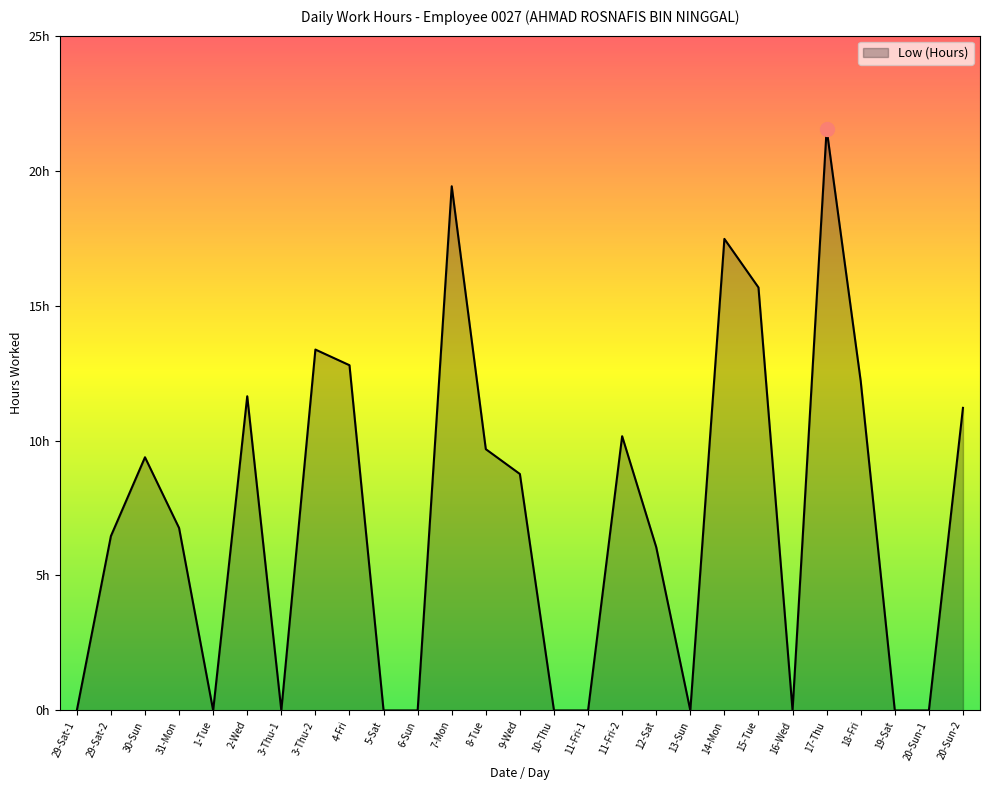

Is this an area chart (filled region under the line)?

Yes